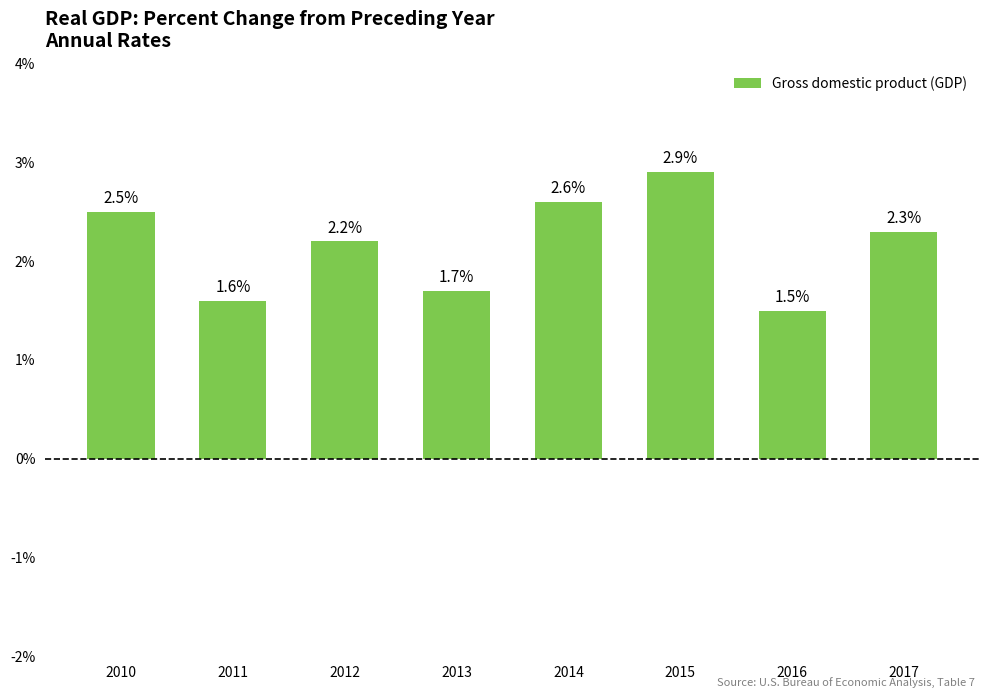

Between 2013 and 2010, which is larger?

2010